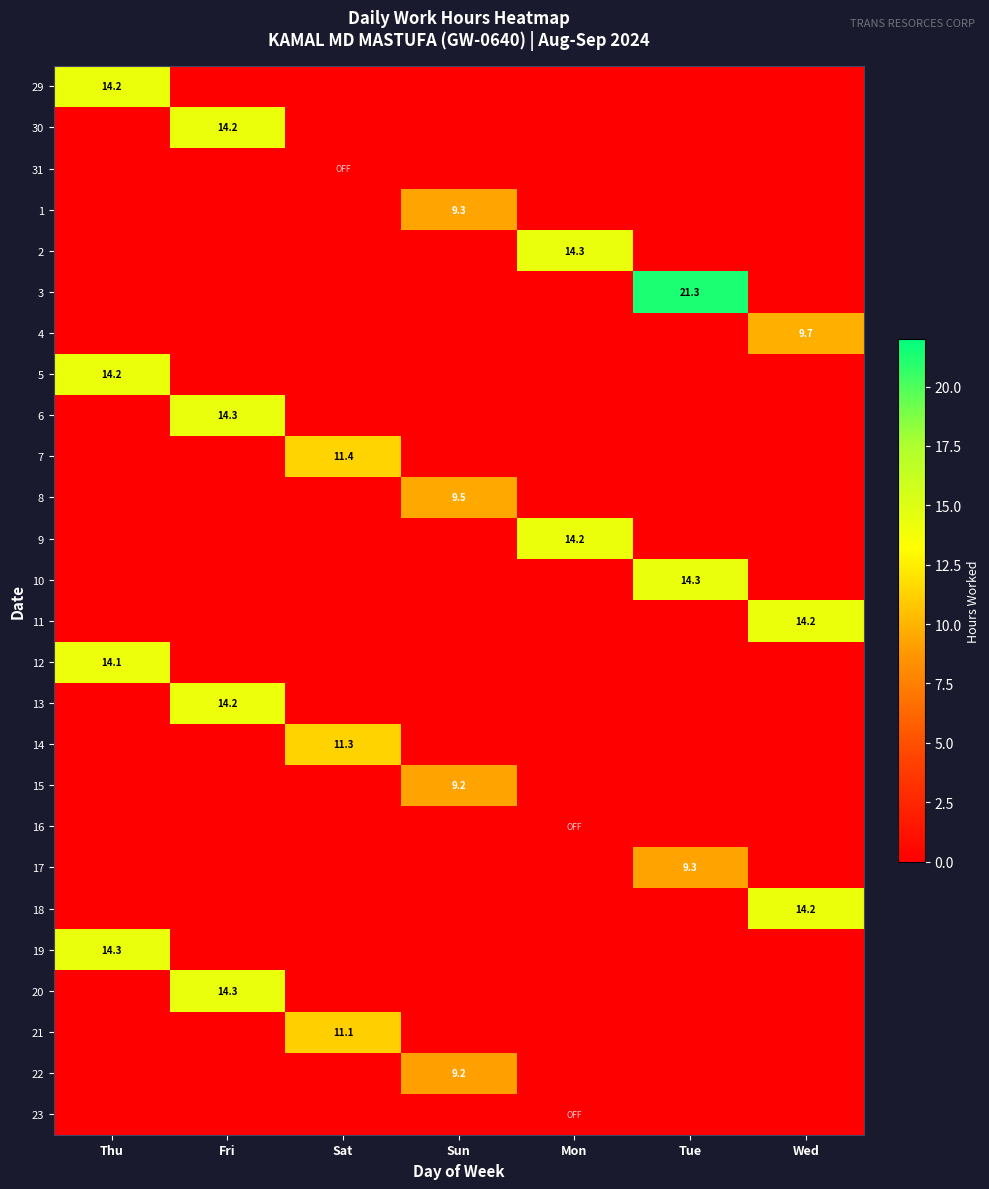

Which category has the highest value across all series?

Tue